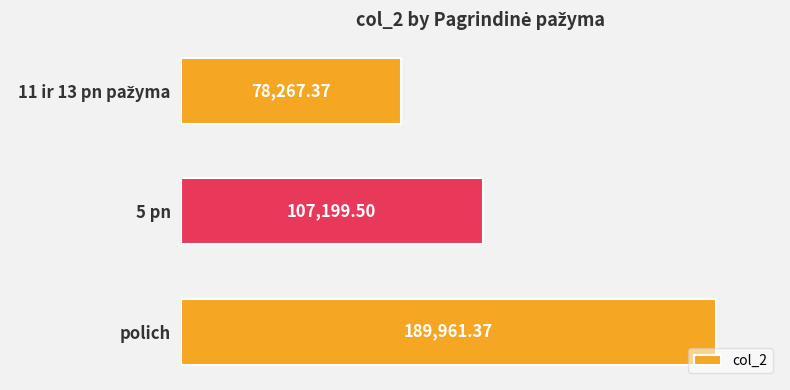

What is the label of the 1st bar from the bottom?

polich